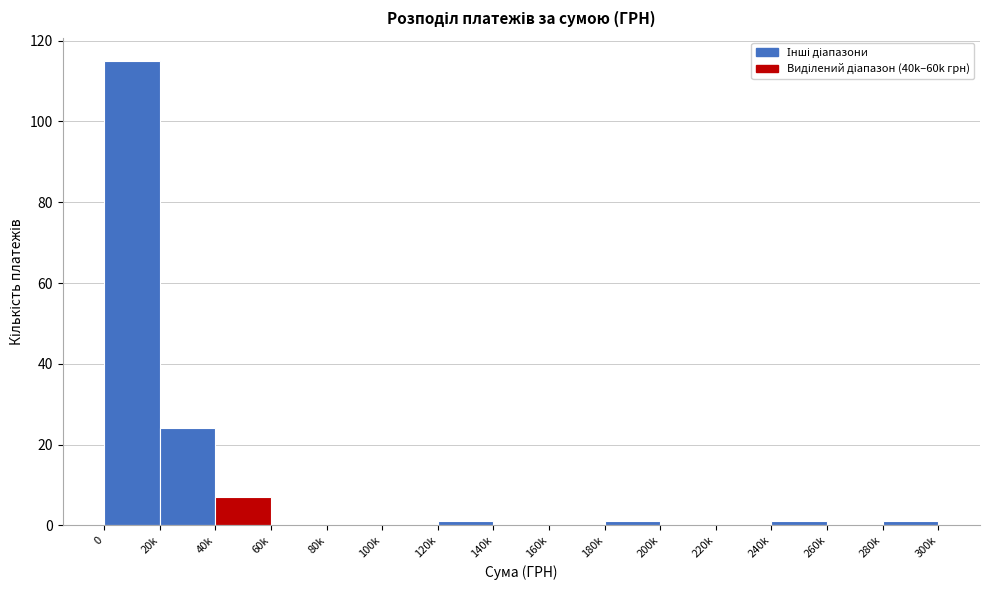

Reading left to right, what are all the values shown in this chart?

0=115	20k=24	40k=7	60k=0	80k=0	100k=0	120k=1	140k=0	160k=0	180k=1	200k=0	220k=0	240k=1	260k=0	280k=1